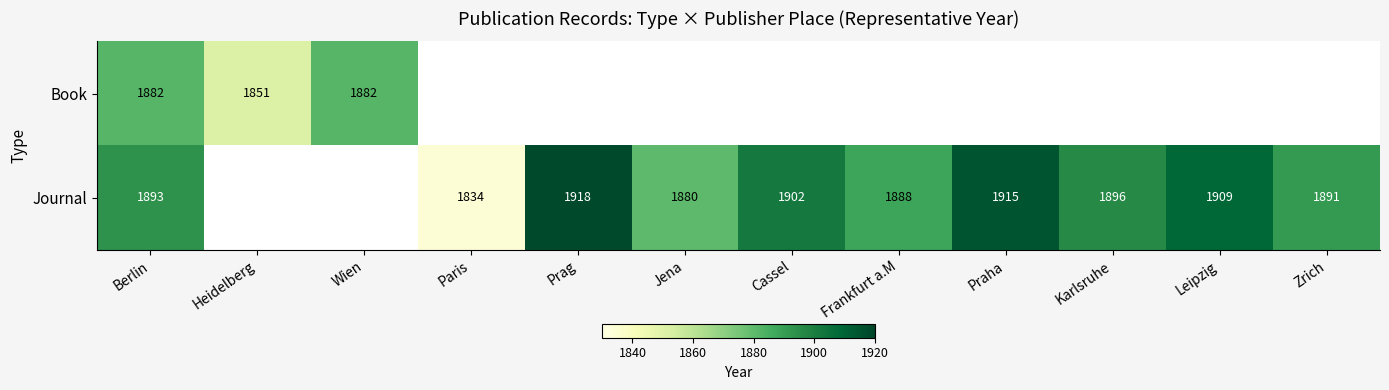

Which has a higher value, Heidelberg or Wien?

Wien